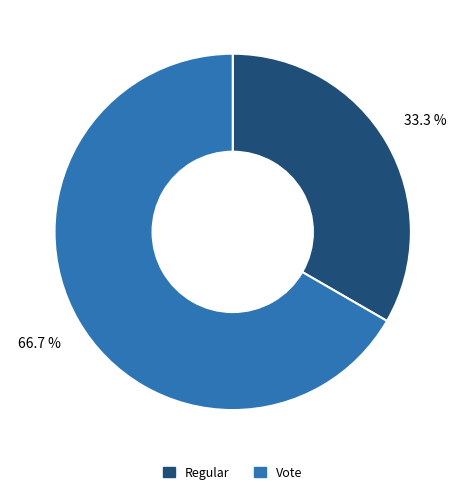

Rank the categories by value from lowest to highest.

Regular, Vote